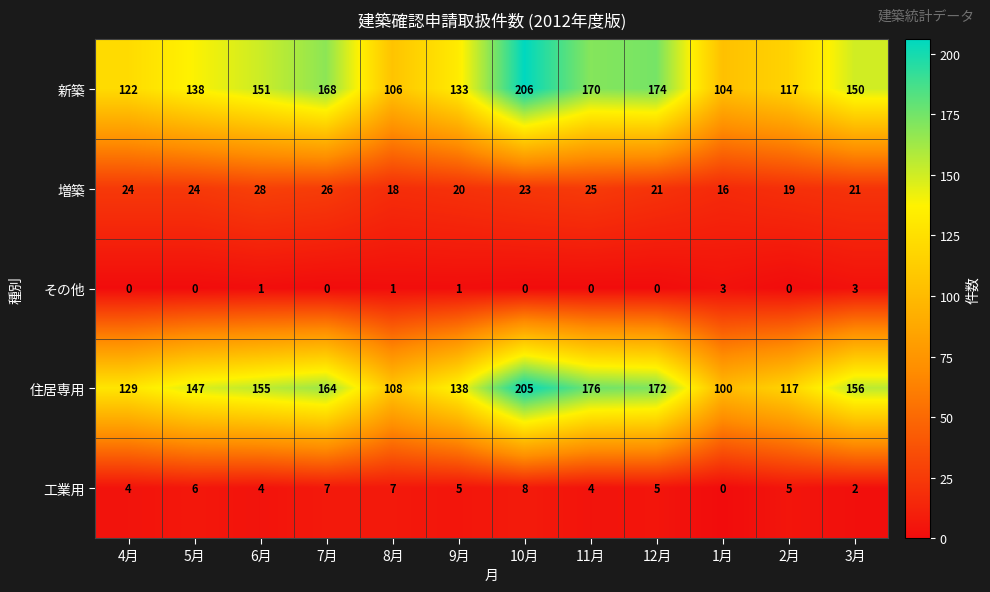

Which category has the lowest value in the 新築 series?

1月